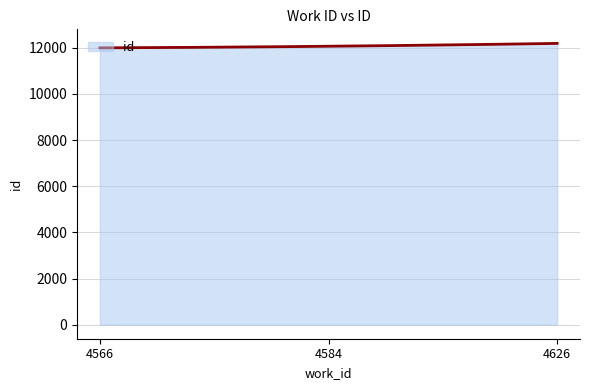

What is the greatest value displayed?

12192.0